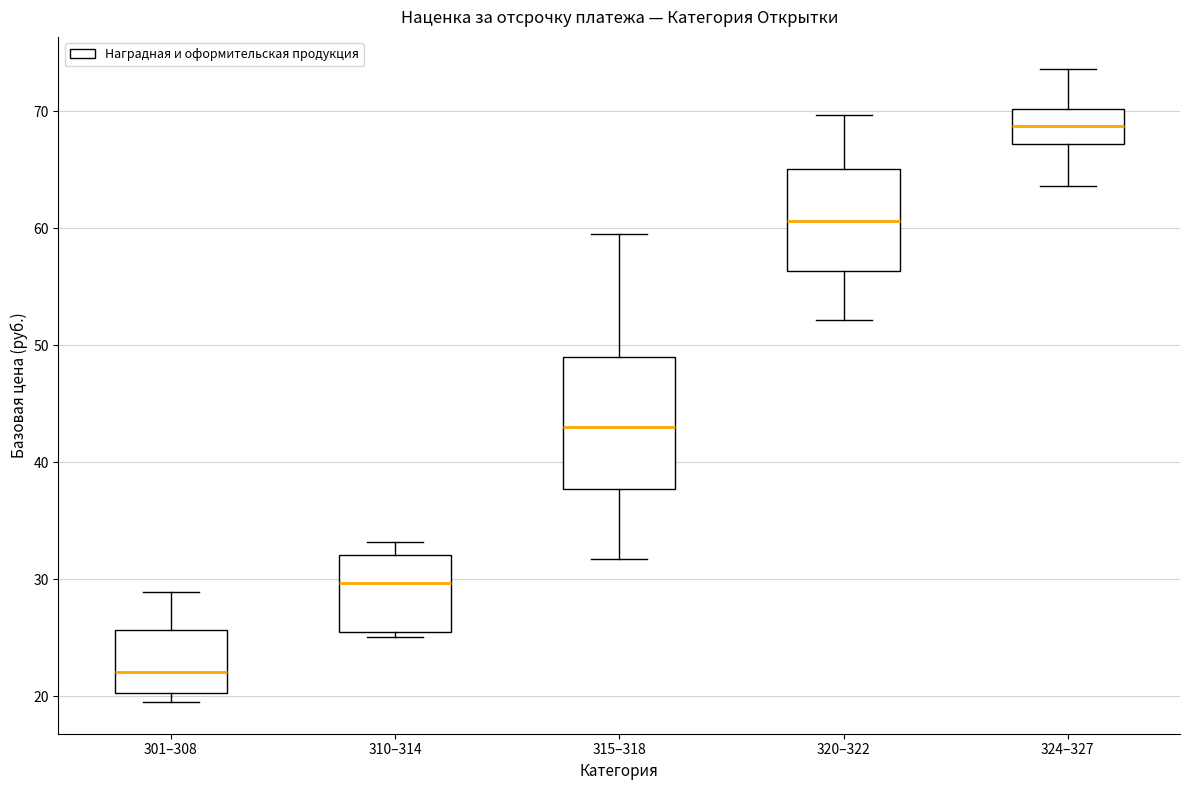

Which box's median line is the lowest?

301–308